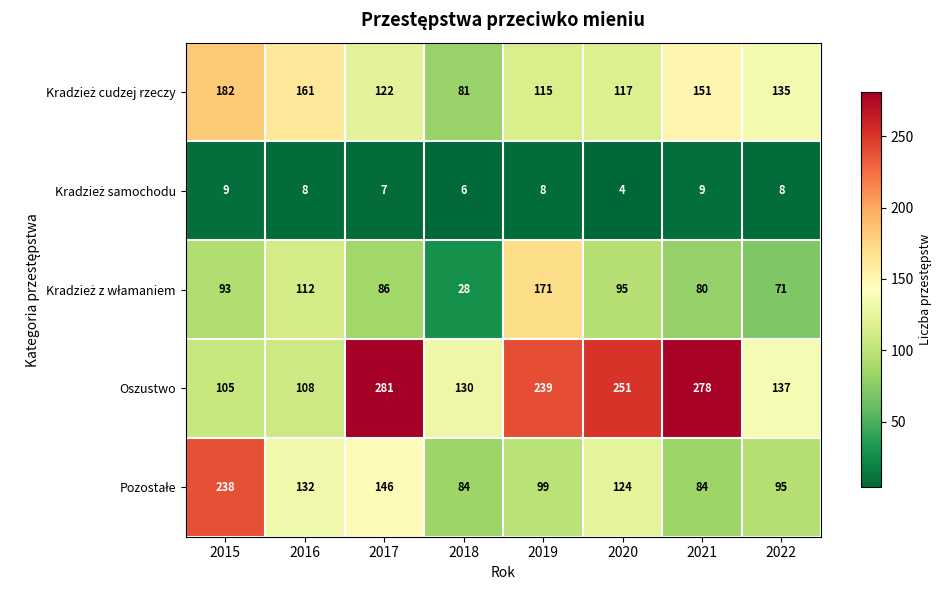

What is the difference between the Oszustwo values at 2021 and 2019?

39